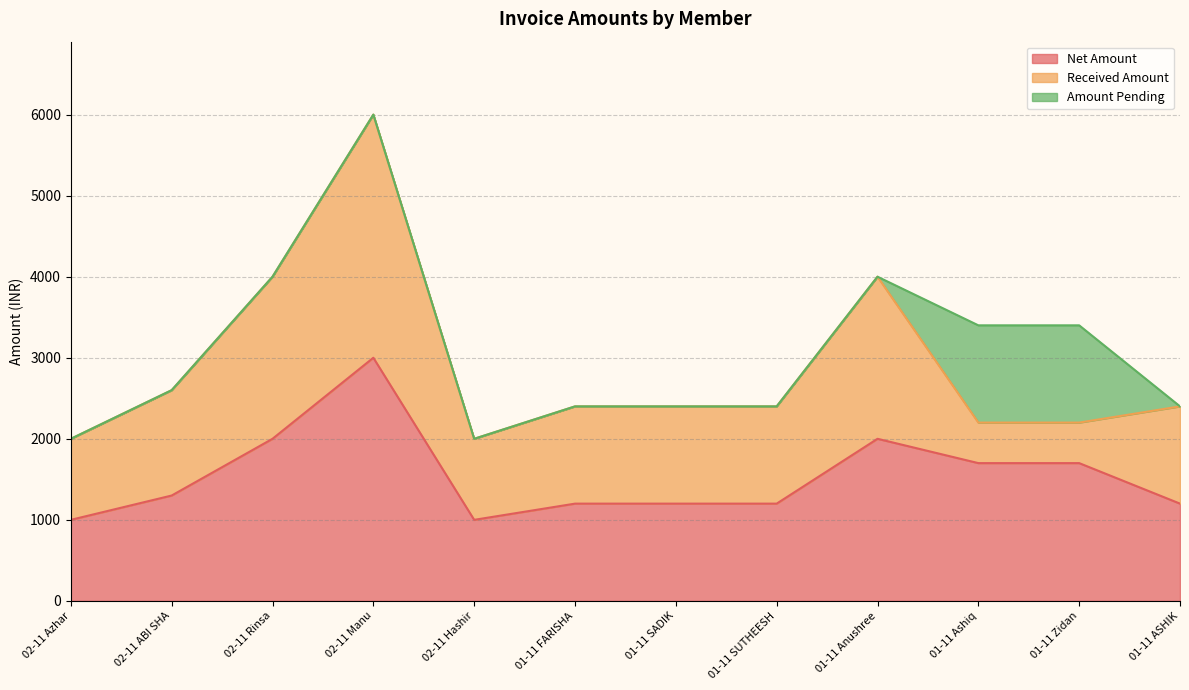

At how many categories does at least one series exceed 1367?

5